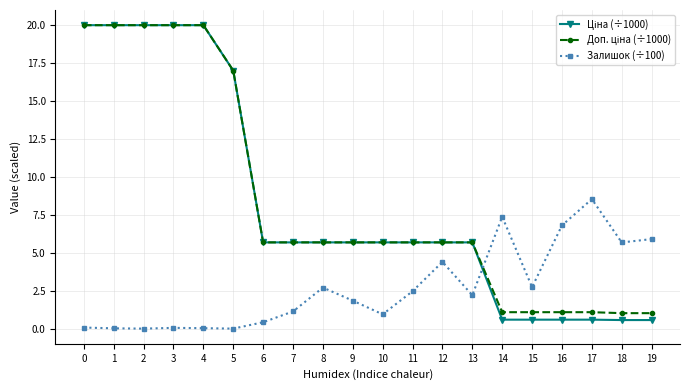

Is it true that Залишок (÷100) equals 1.8 at 9?

True